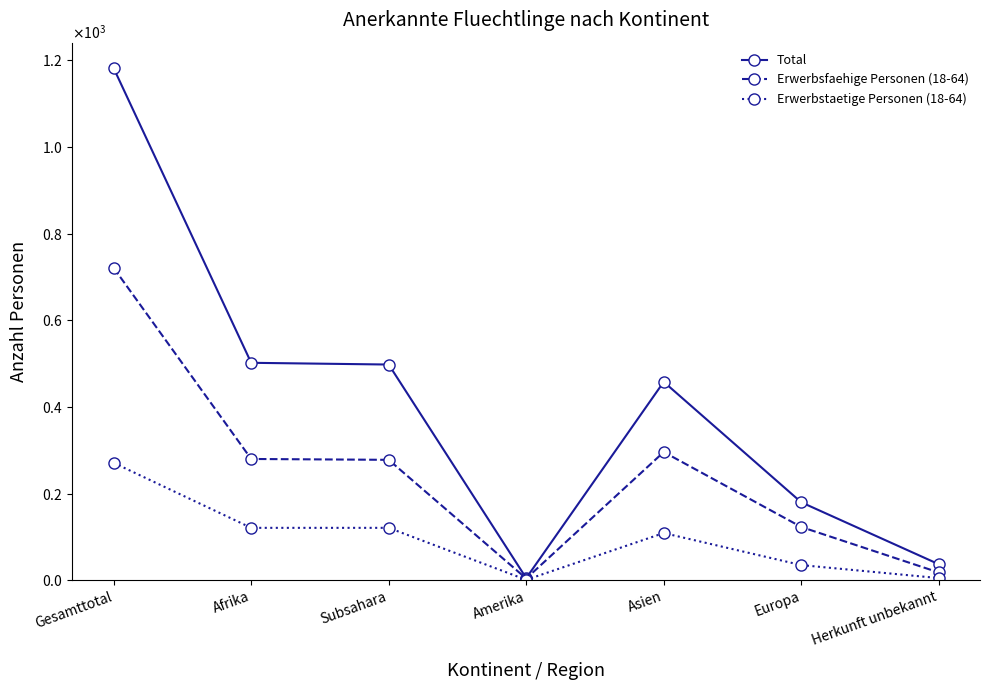

Where is the first local maximum for Erwerbsfaehige Personen (18-64)?

Asien